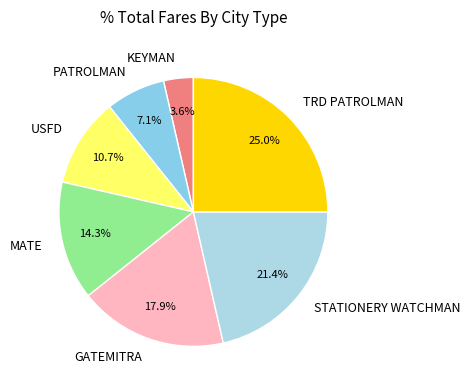

Does any single category account for the majority?

No